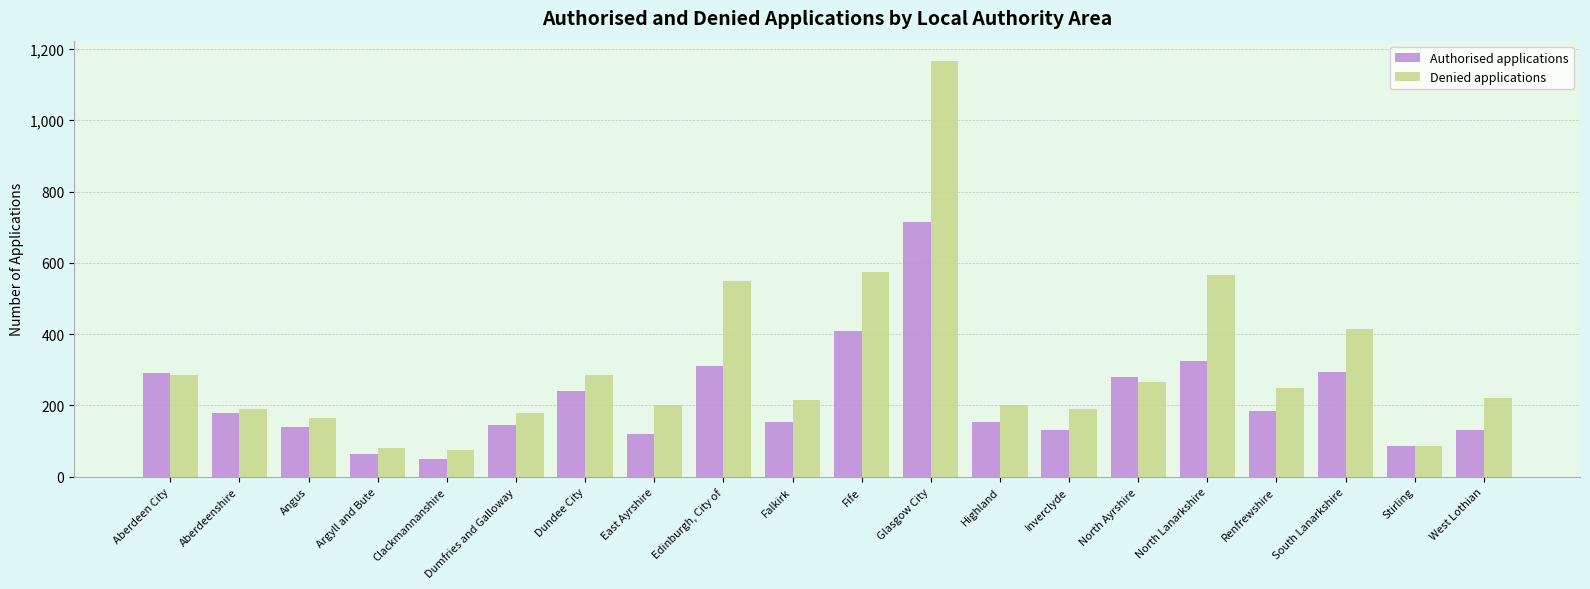

Reading right to left, transcribe all the data shown in this chart.

Authorised applications: 130	85	295	185	325	280	130	155	715	410	155	310	120	240	145	50	65	140	180	290
Denied applications: 220	85	415	250	565	265	190	200	1165	575	215	550	200	285	180	75	80	165	190	285